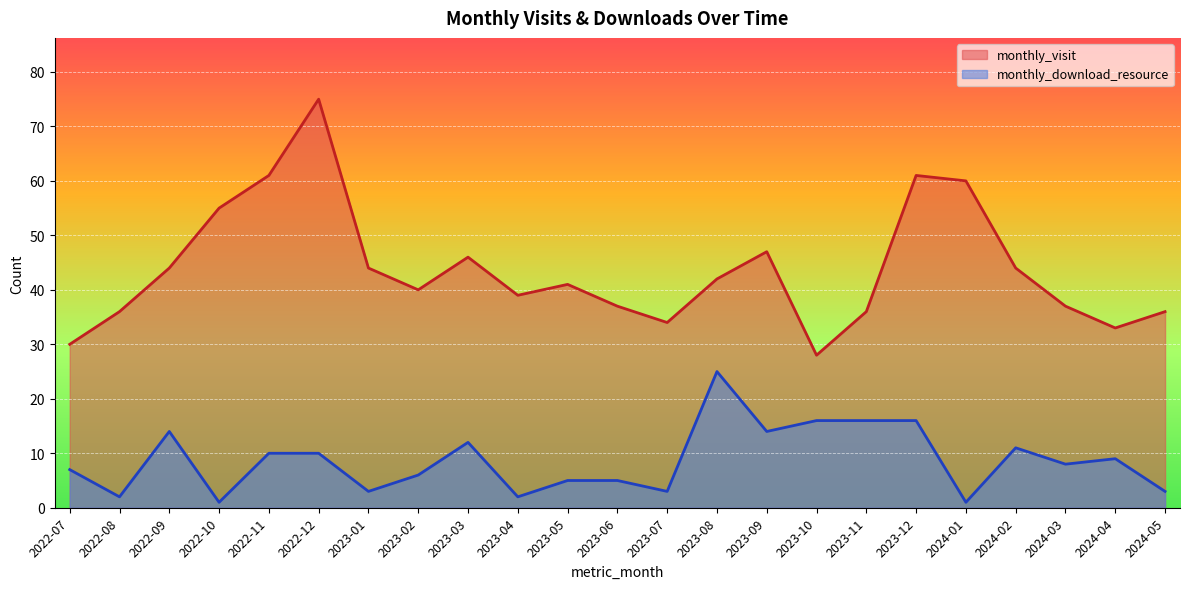

At which category does the chart reach its peak across all series?

2022-12